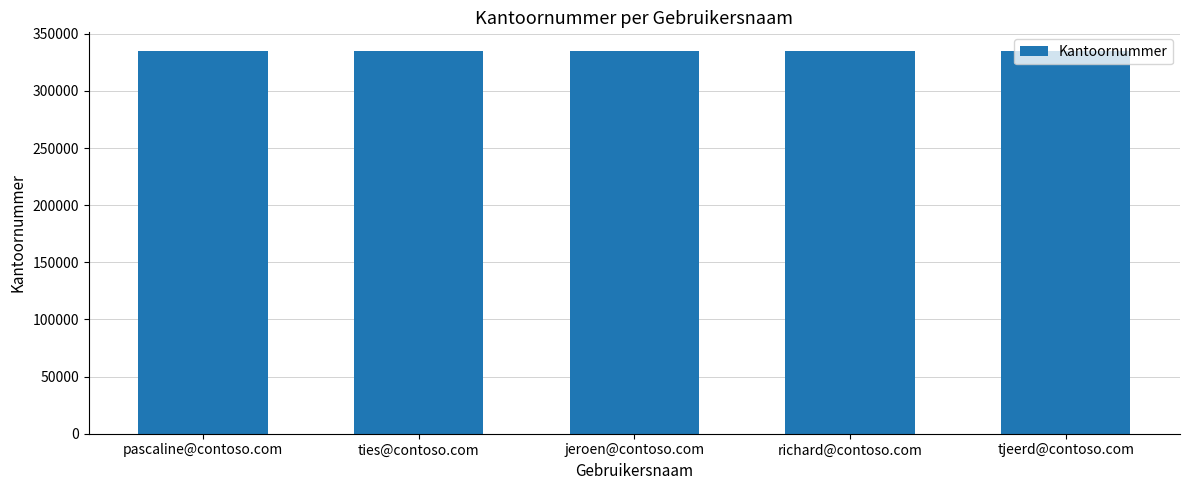

What position from the right is ties@contoso.com?

4